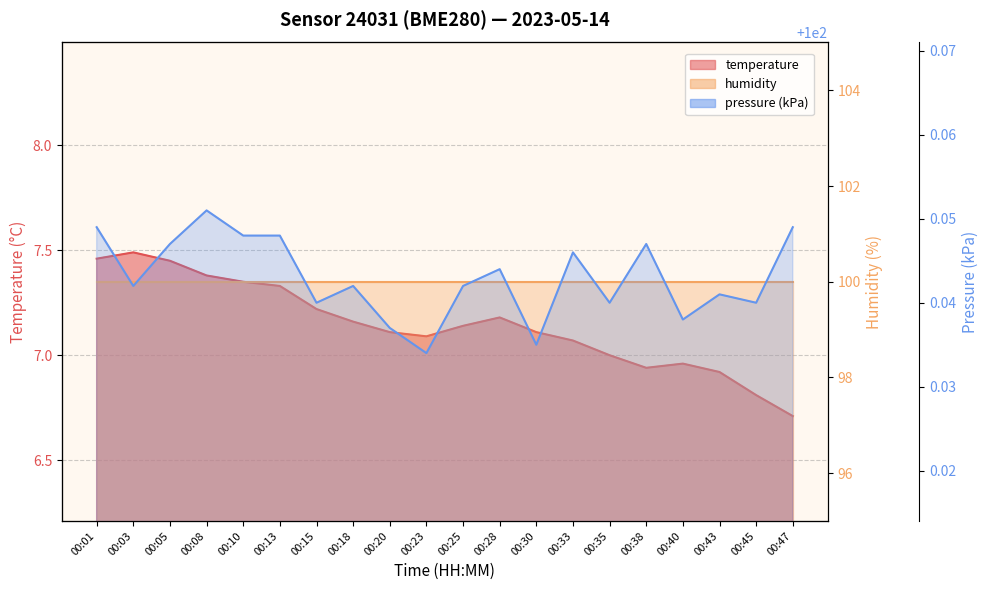

True or false: temperature and pressure_kpa cross at least once.

False